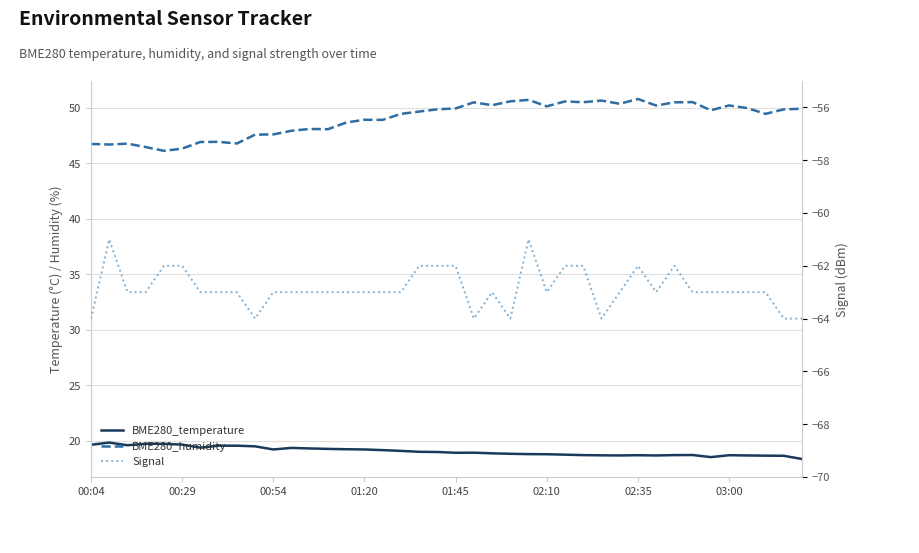

What is the difference between the maximum and minimum values in the BME280_temperature series?

1.5